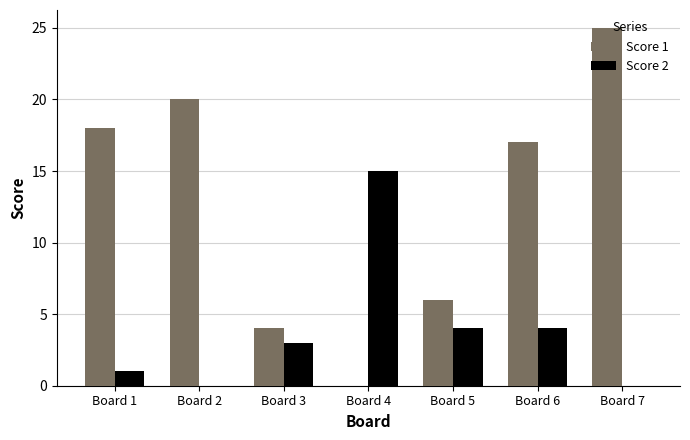

What is the total value across all series at Board 7?

25